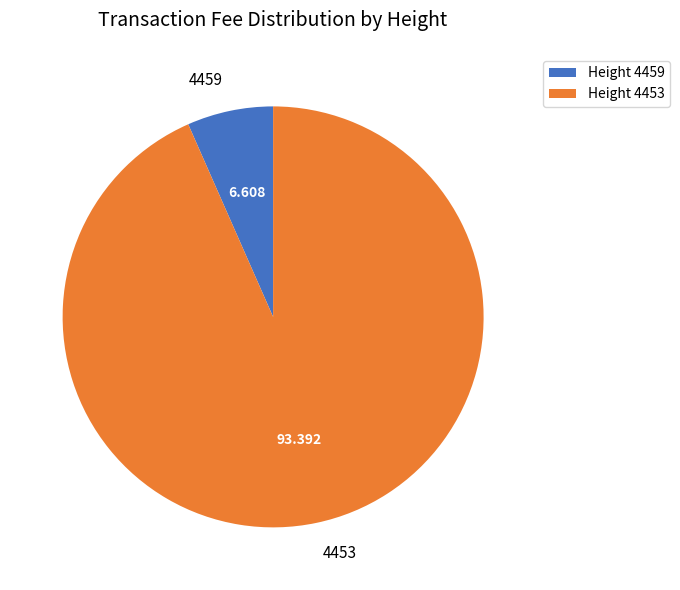

The 4453 slice represents 80% of the pie. True or false?

False